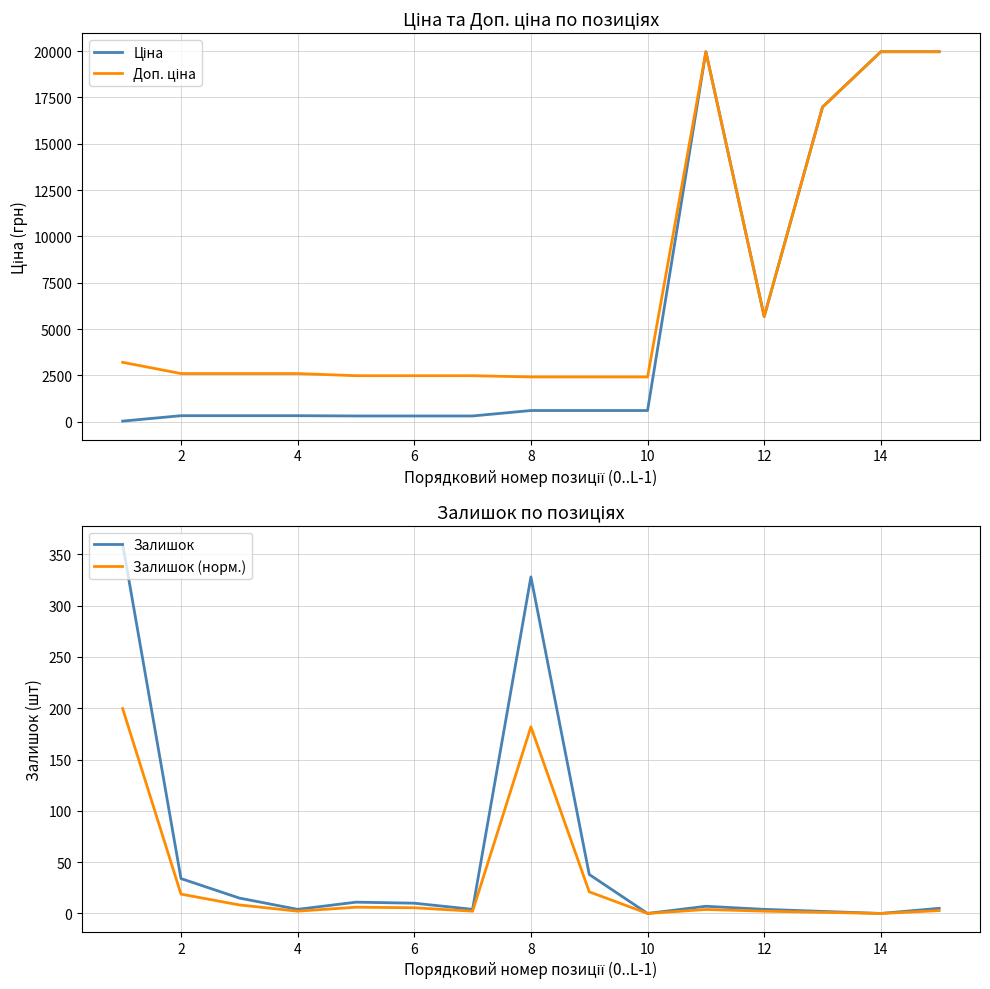

How many interior local peaks does the Залишок series have?

3